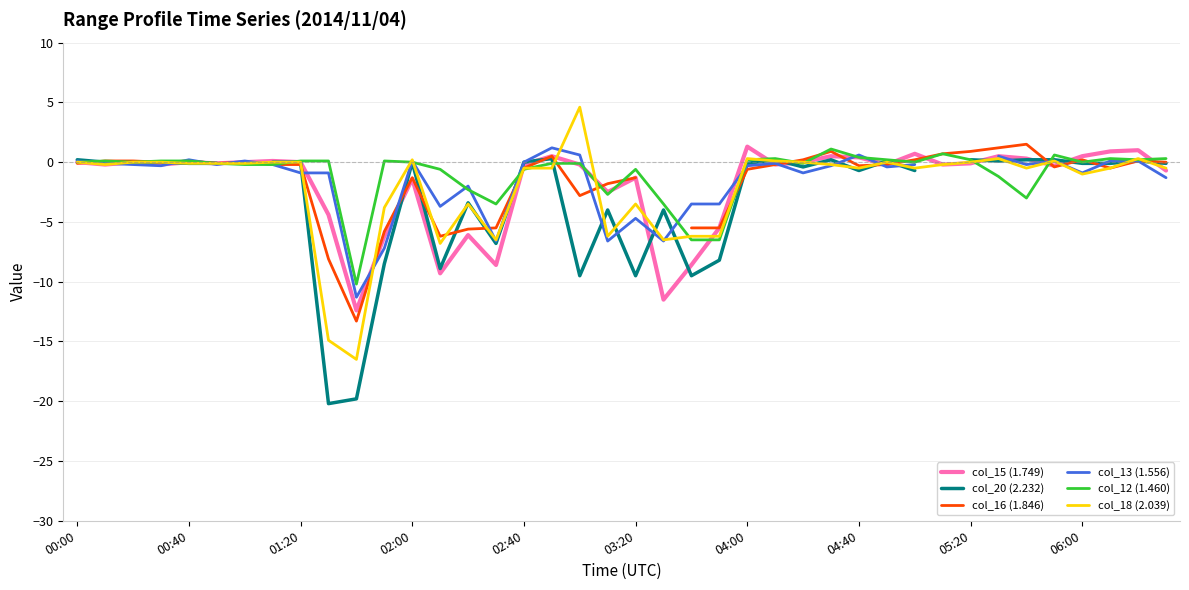

What is the minimum value for col_18 (2.039)?

-16.5